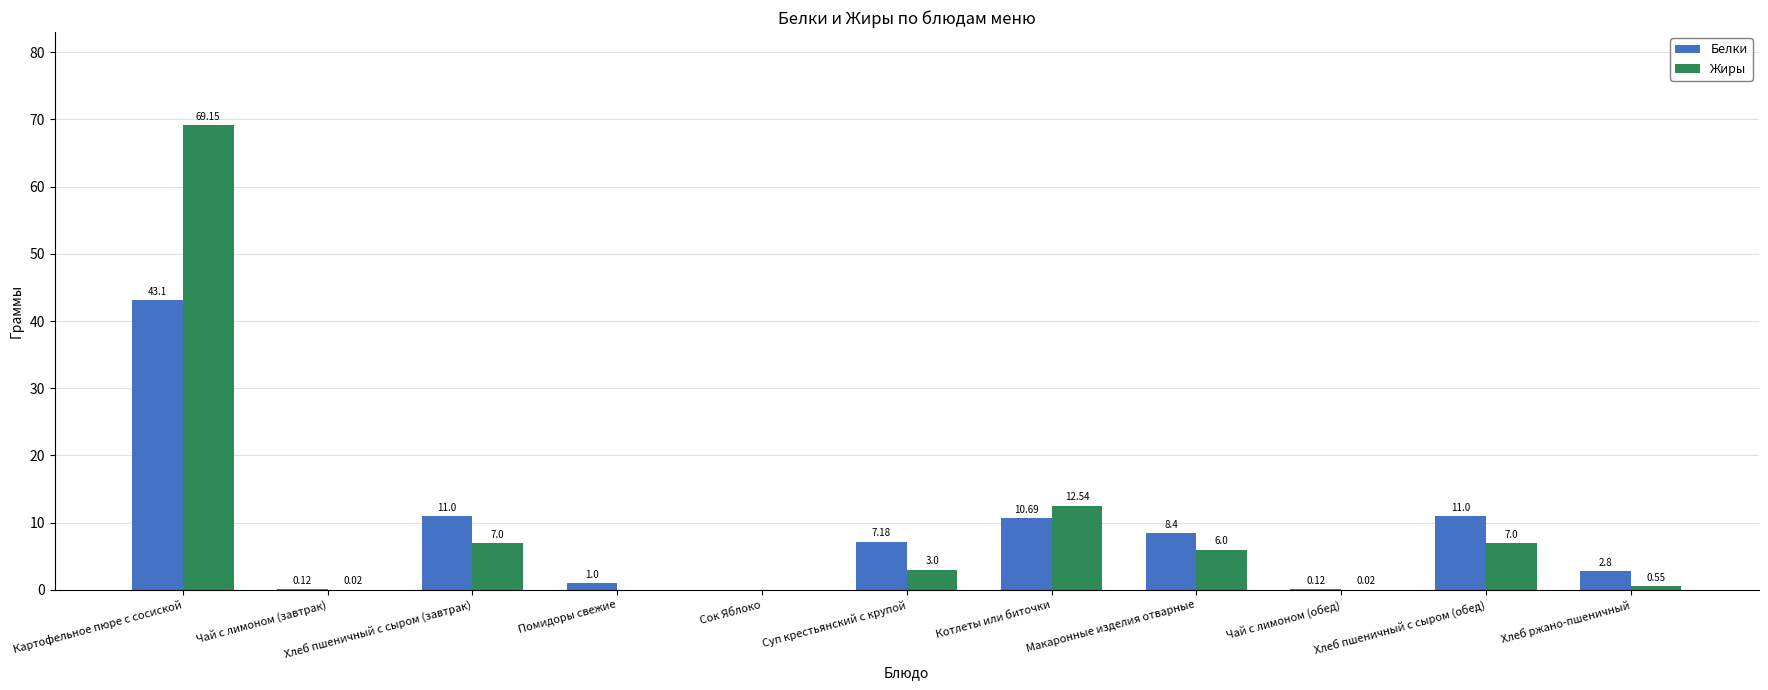

Which series has the largest total across all categories?

Жиры